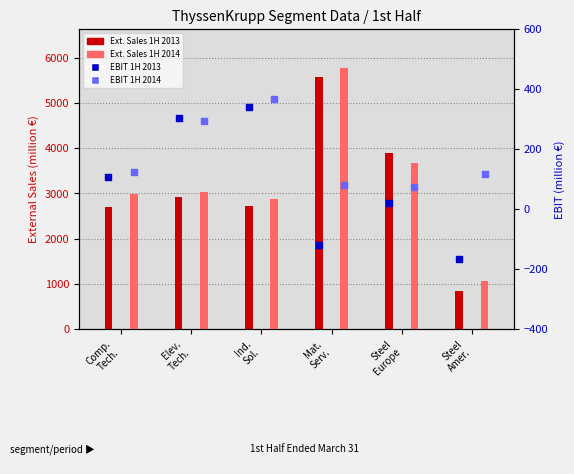

Which series has the largest total across all categories?

Ext. Sales 1H 2014